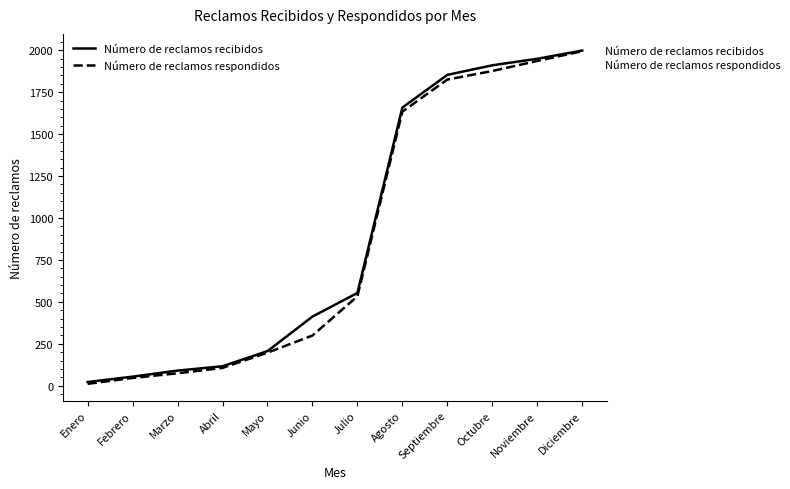

What is the approximate value of Número de reclamos recibidos at Diciembre?

1998